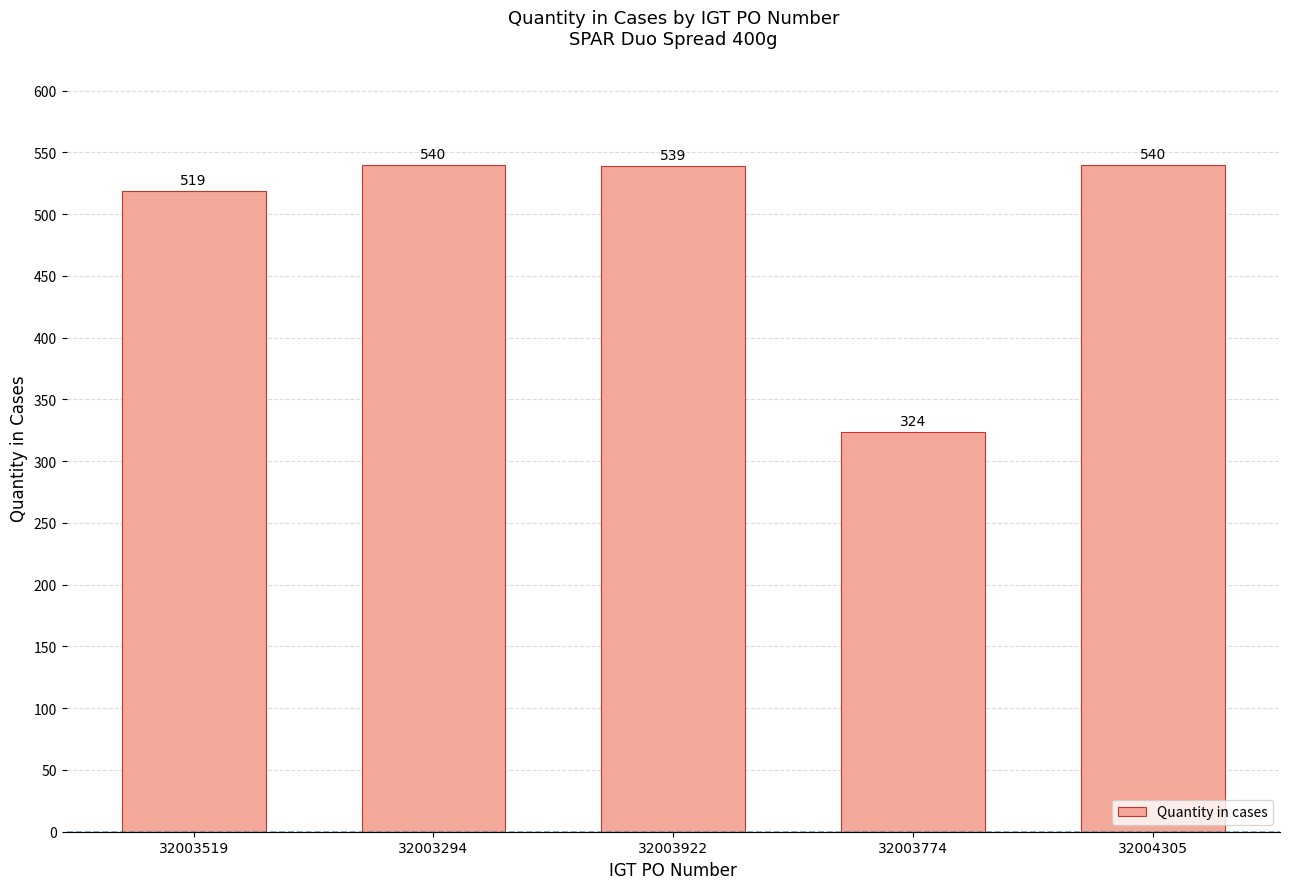

Read the value at 32003519, to the nearest 5.

520